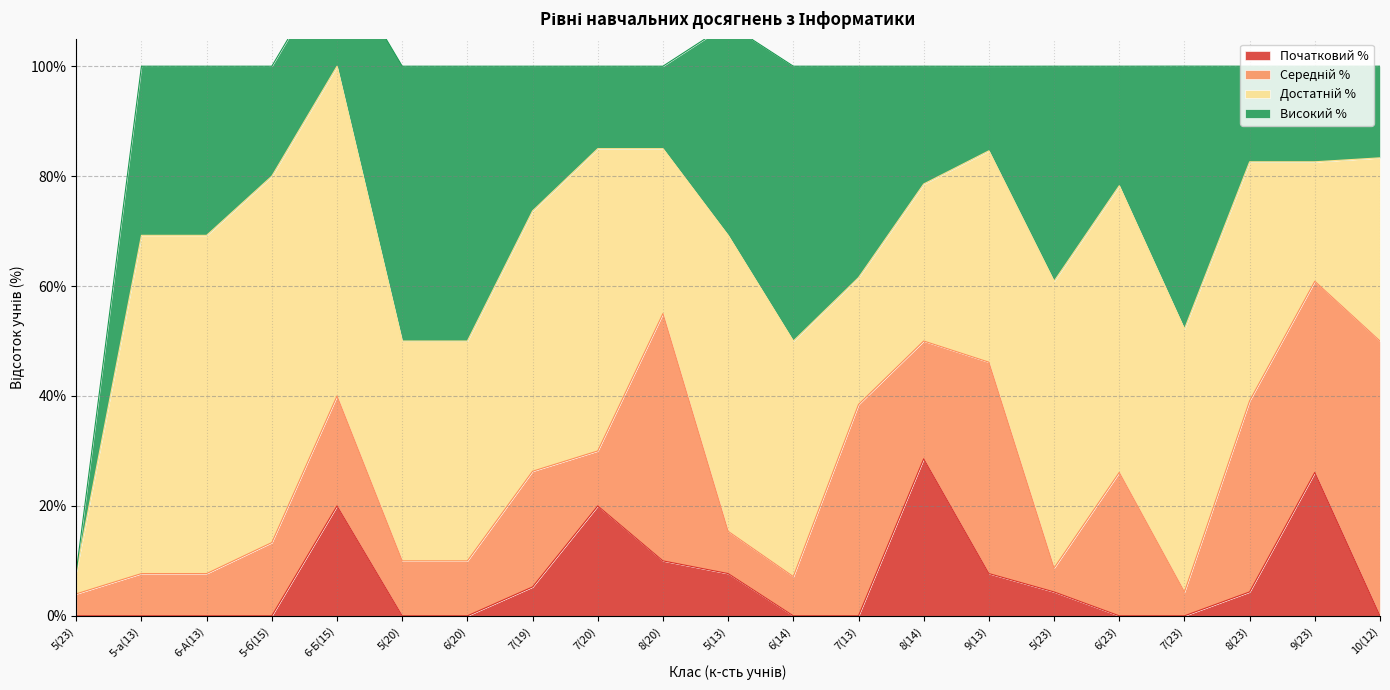

How many data points does each series have?

21